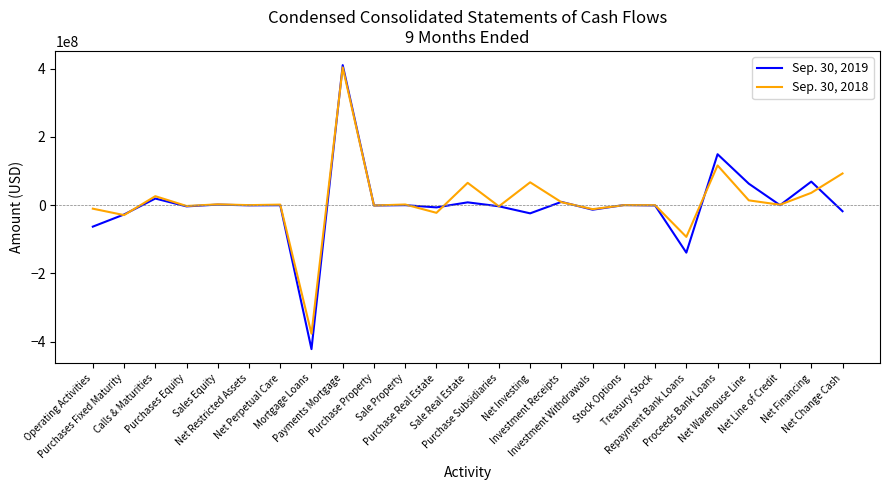

True or false: Sep. 30, 2018 and Sep. 30, 2019 cross at least once.

True